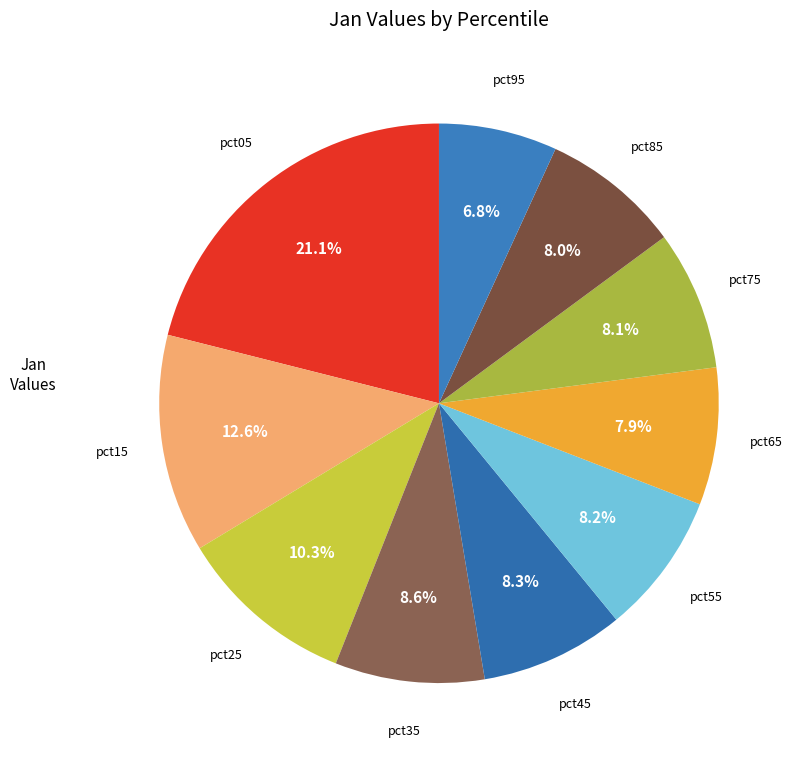

How many segments does this pie chart have?

10